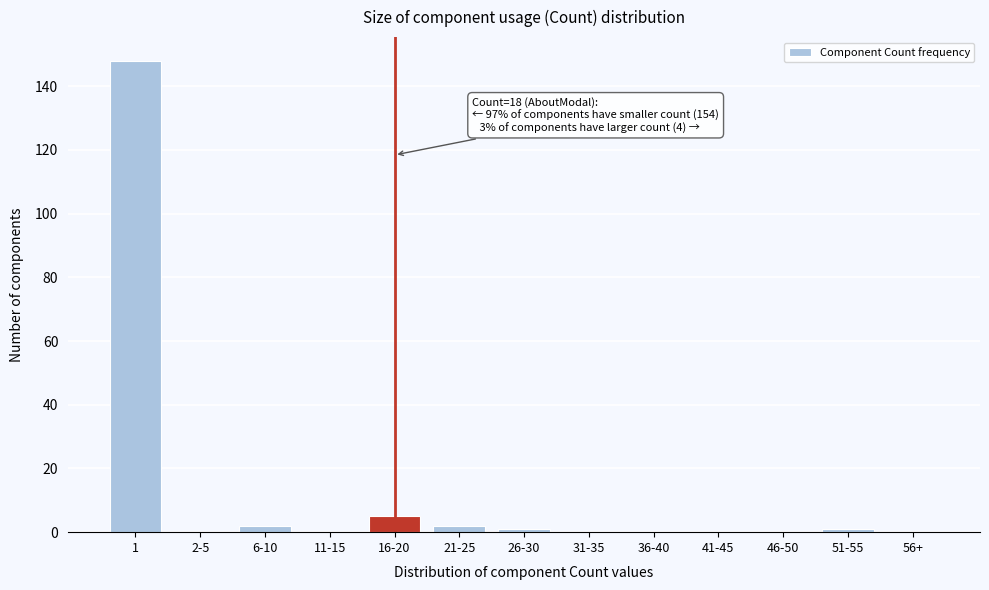

Reading right to left, extract all data points from this chart.

56+=0	51-55=1	46-50=0	41-45=0	36-40=0	31-35=0	26-30=1	21-25=2	16-20=5	11-15=0	6-10=2	2-5=0	1=148